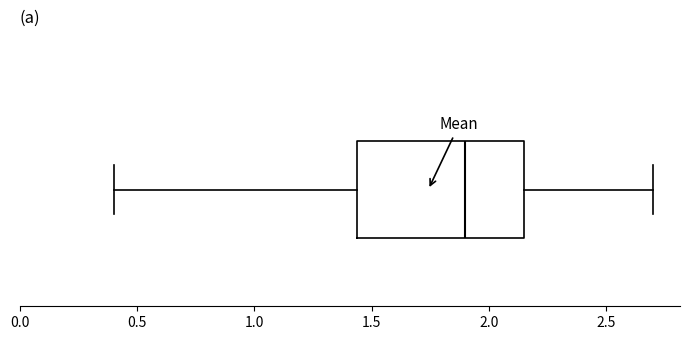

Where does the median line of the box sit on the x-axis? The values are not printed on the chart, so give them approximately, as read against the axis.

1.90